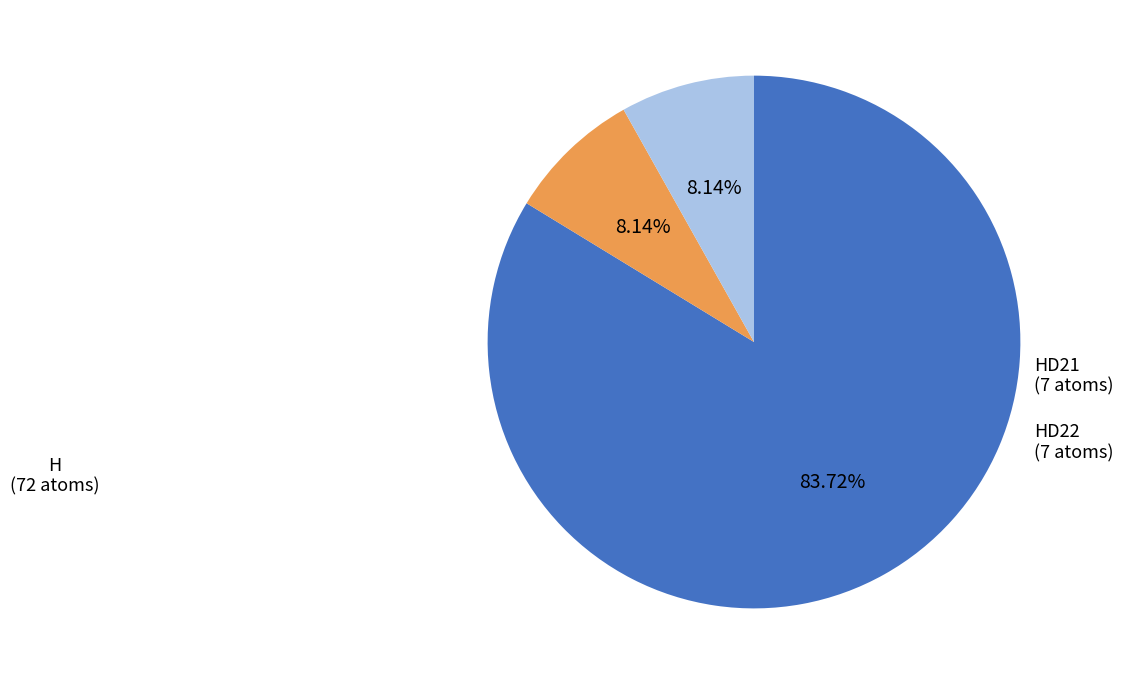

Which slice is the smallest?

HD21